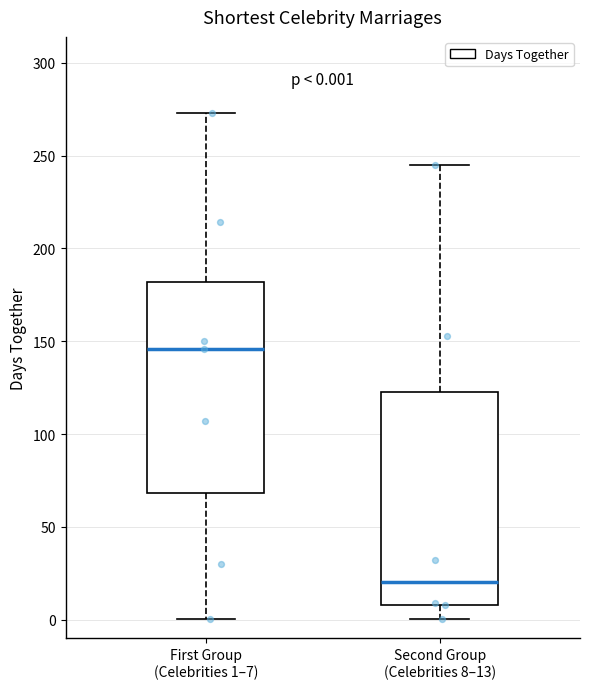

Which box's median line is the lowest?

Second Group (Celebrities 8–13)